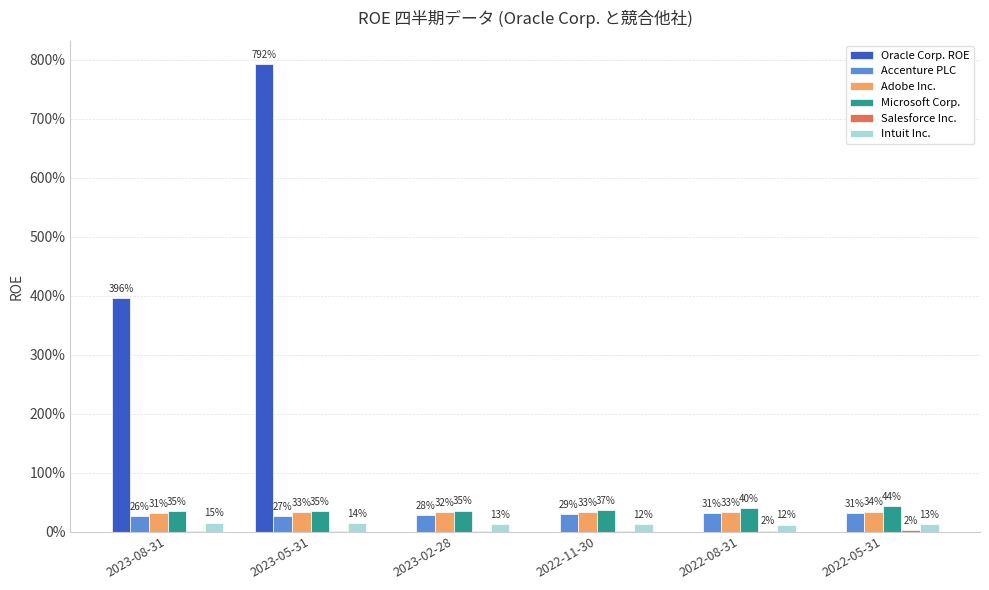

Which has a higher value, 2022-11-30 or 2023-08-31?

2023-08-31